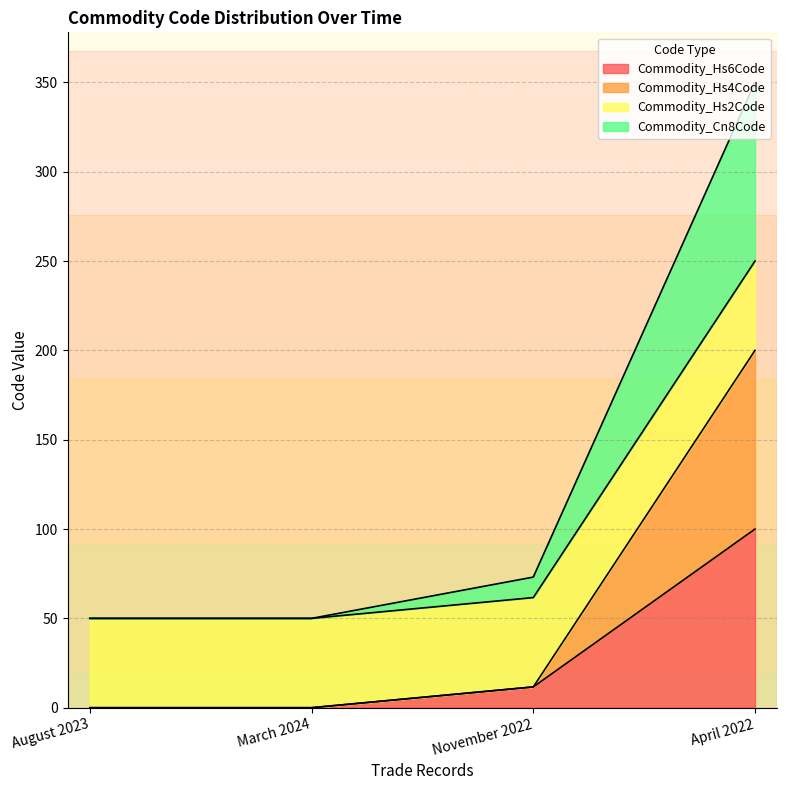

What is the maximum value for Commodity_Hs6Code?

100.0